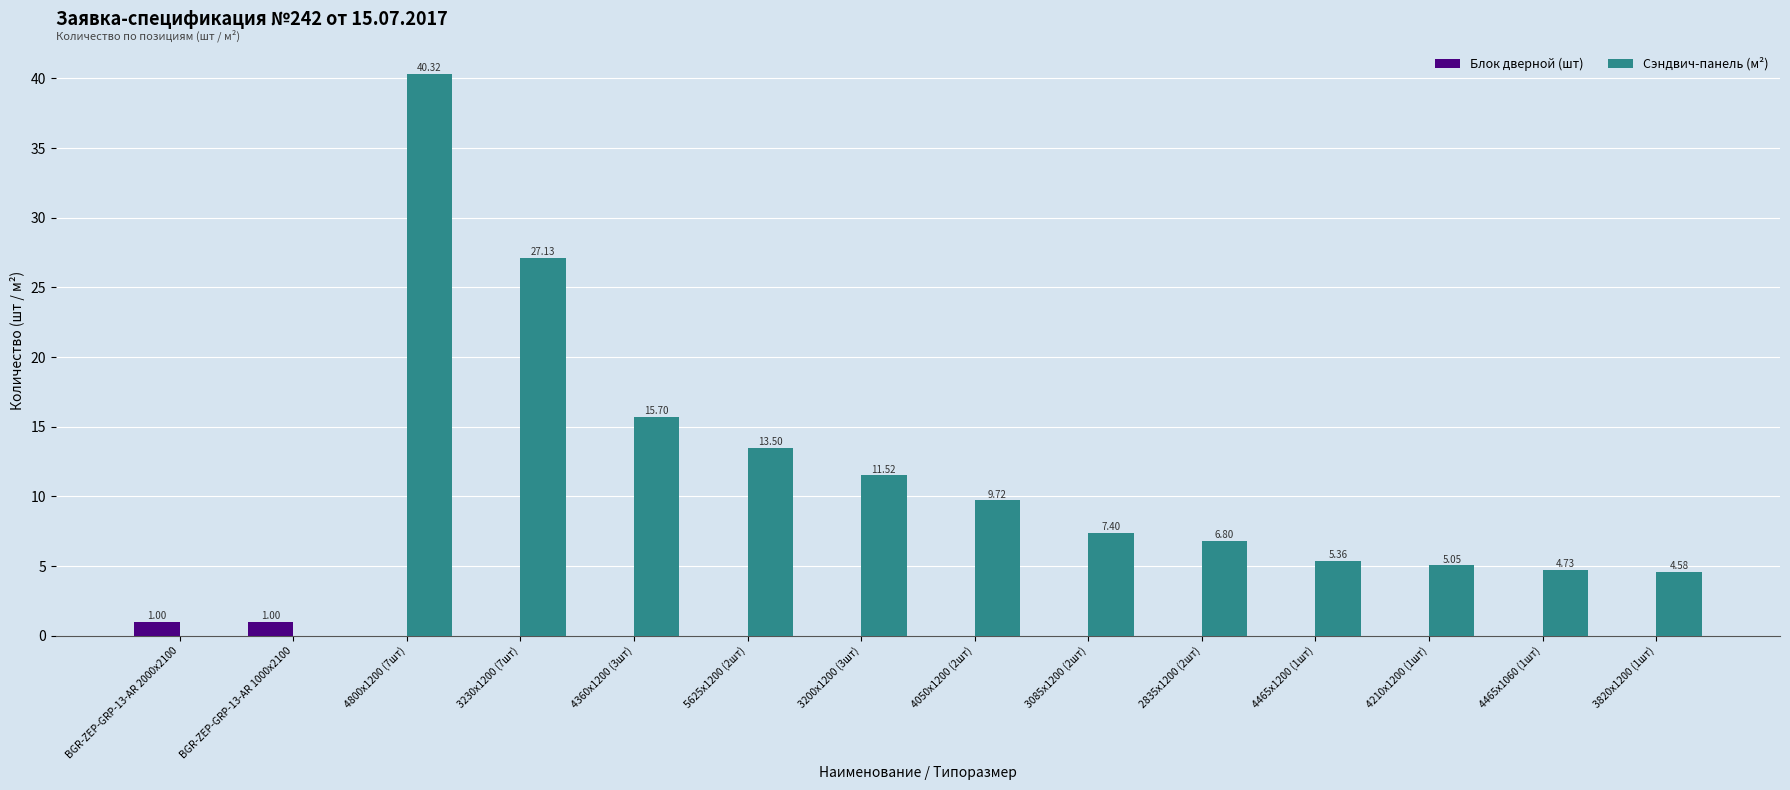

Where does the Сэндвич-панель (м²) series first go above 7?

4800x1200 (7шт)